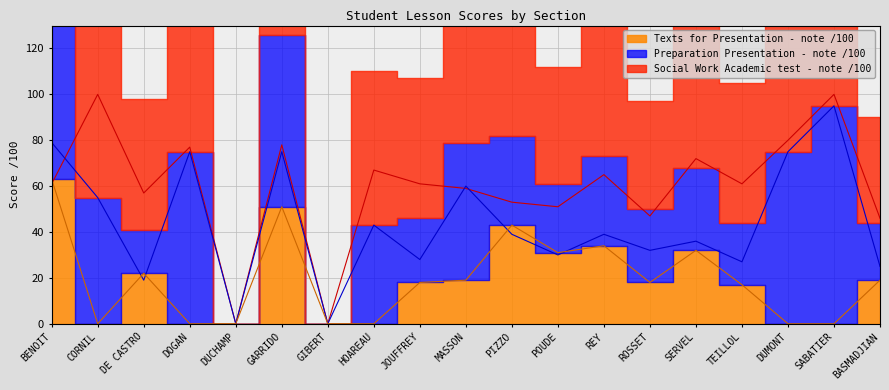

True or false: Texts for Presentation - note /100 and Preparation Presentation - note /100 cross at least once.

True